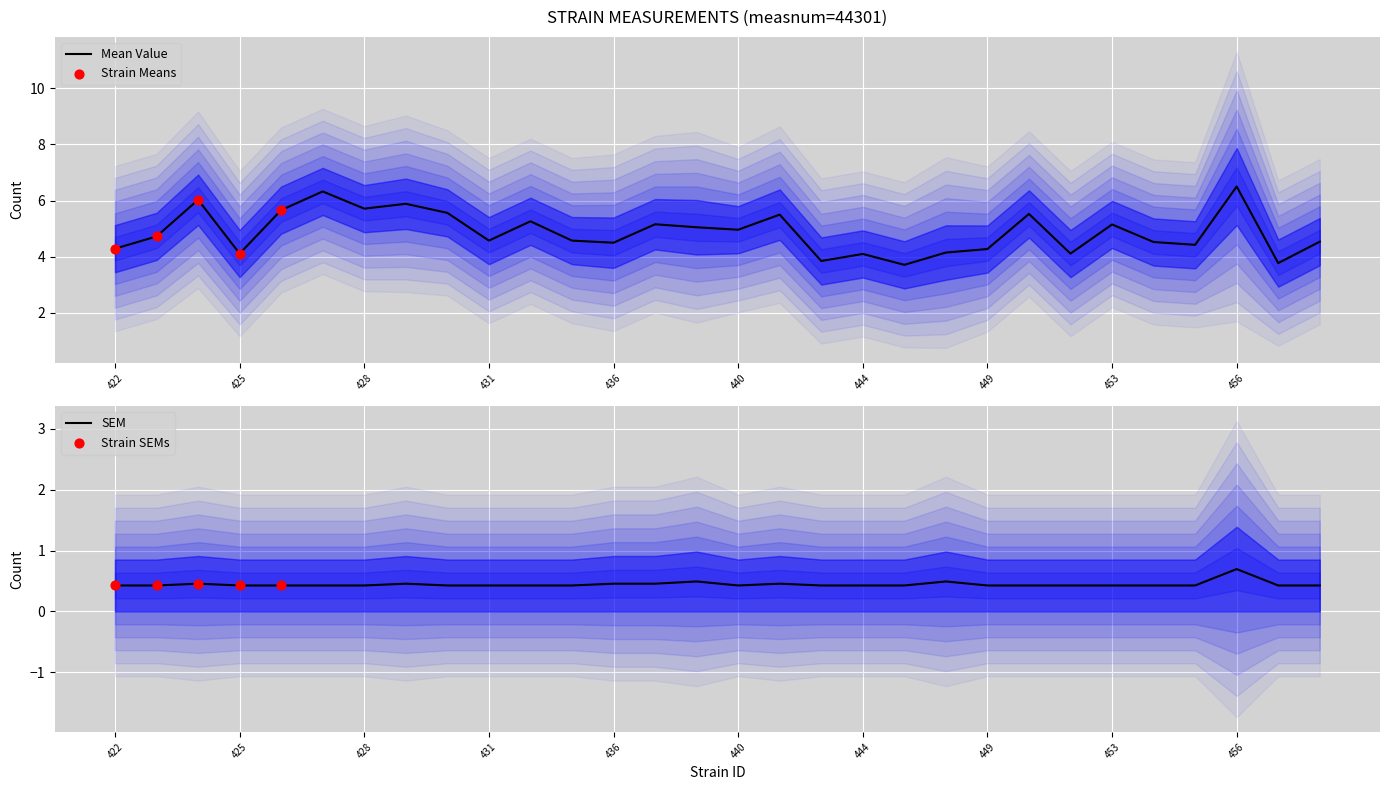

Which series contains the lowest Y value?

sem